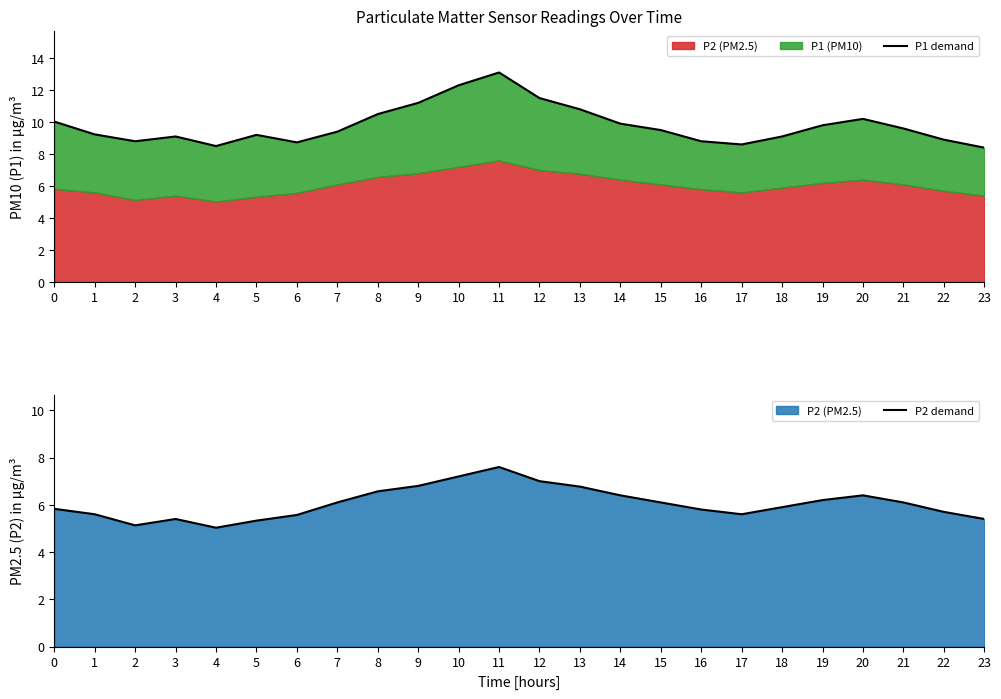

True or false: P2 demand and P1 demand intersect in this chart.

False